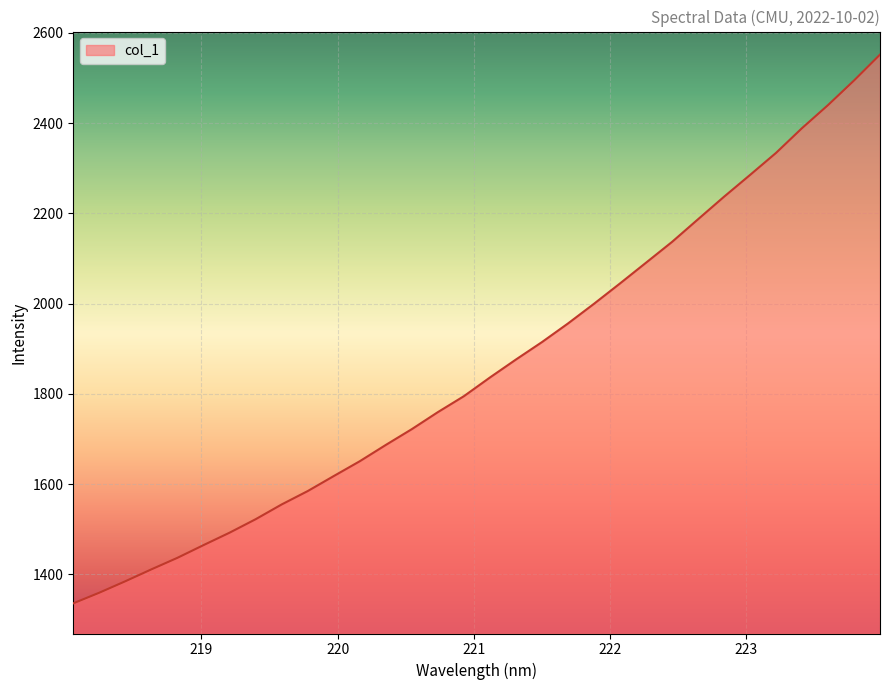

What is the maximum value shown in the chart?

2551.6